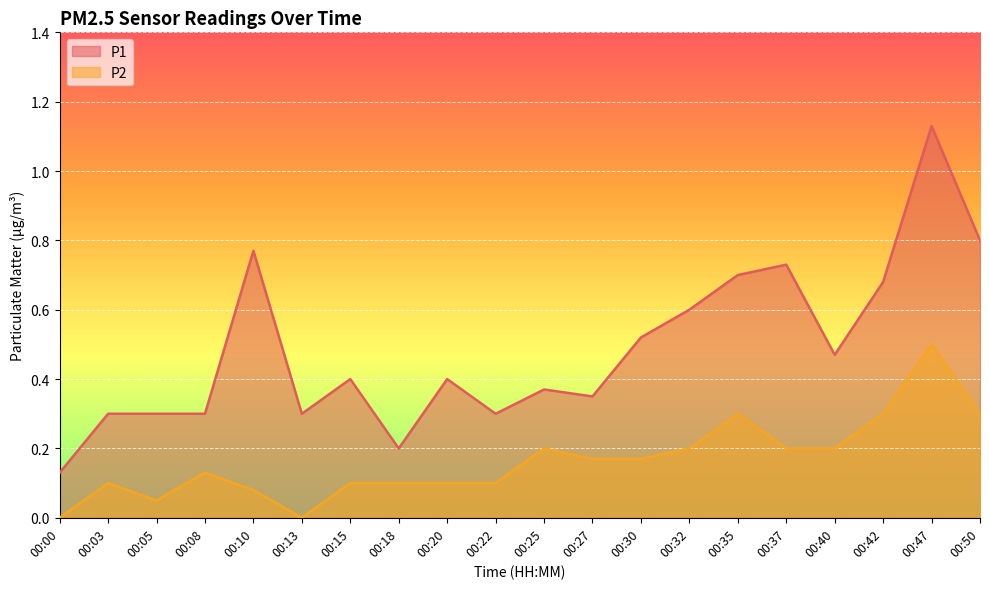

Where is P2 nearest to the value 0?

00:00